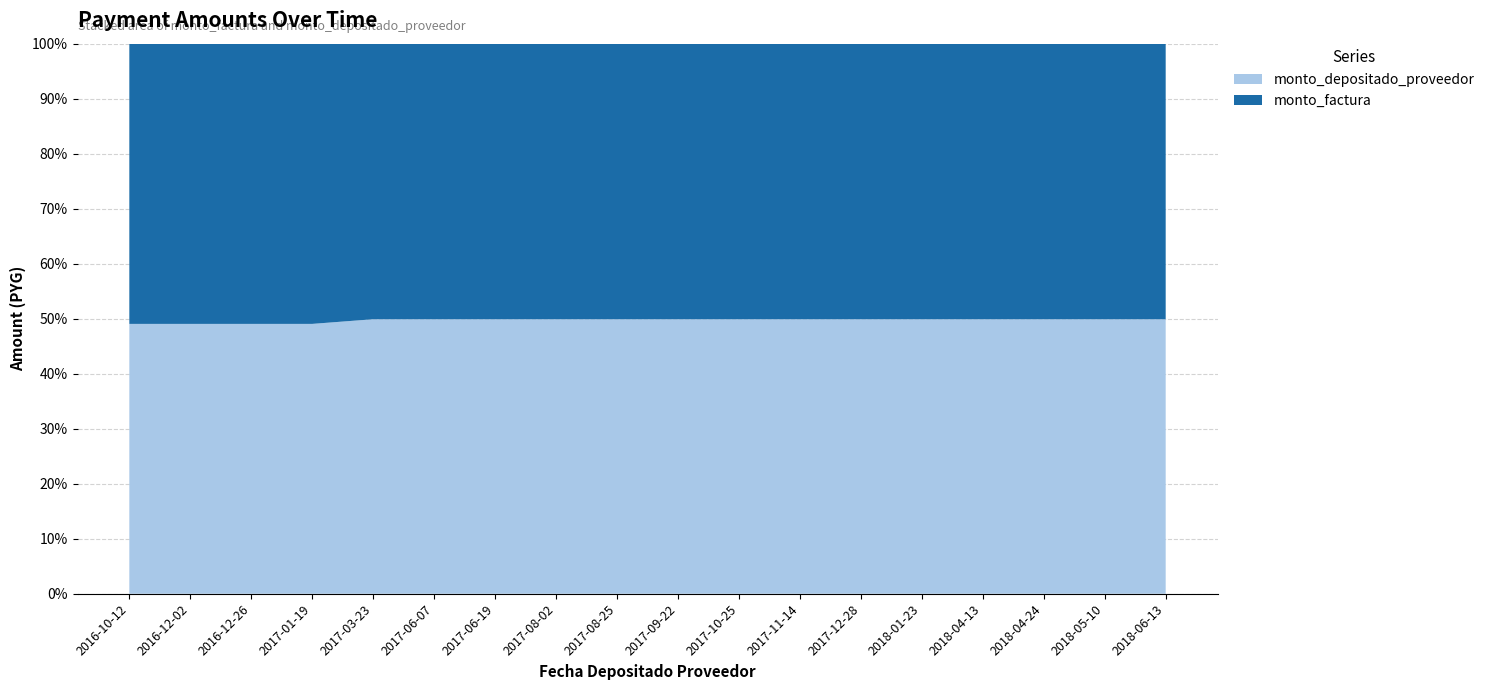

Reading left to right, extract all data points from this chart.

monto_factura: 2016-10-12=2000000	2016-12-02=2000000	2016-12-26=2000000	2017-01-19=2000000	2017-03-23=2000000	2017-06-07=2000000	2017-06-19=2000000	2017-08-02=2000000	2017-08-25=2000000	2017-09-22=2000000	2017-10-25=2000000	2017-11-14=2000000	2017-12-28=2000000	2018-01-23=2000000	2018-04-13=2000000	2018-04-24=2000000	2018-05-10=2000000	2018-06-13=2000000
monto_depositado_proveedor: 2016-10-12=1925867	2016-12-02=1925867	2016-12-26=1925867	2017-01-19=1925867	2017-03-23=1992381	2017-06-07=1992381	2017-06-19=1992381	2017-08-02=1992381	2017-08-25=1992381	2017-09-22=1992381	2017-10-25=1992381	2017-11-14=1992381	2017-12-28=1992381	2018-01-23=1992381	2018-04-13=1992381	2018-04-24=1992381	2018-05-10=1992381	2018-06-13=1992381